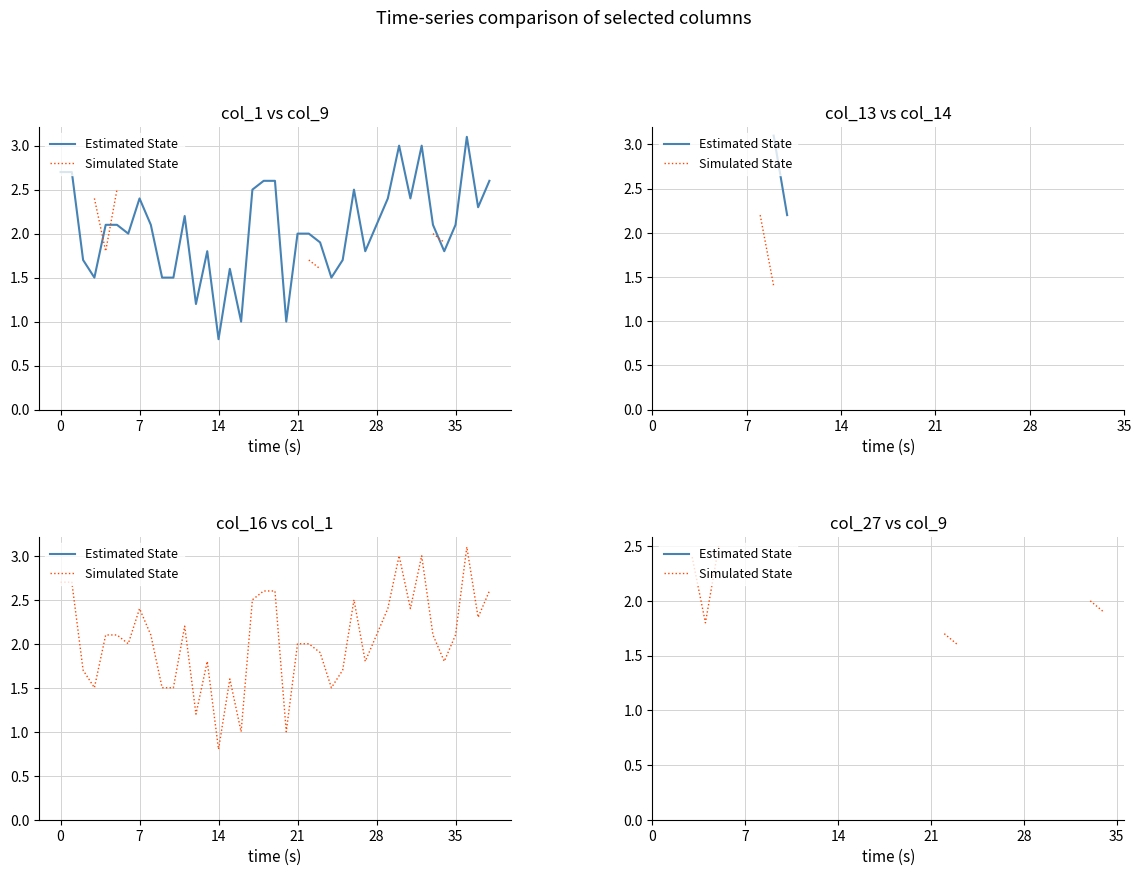

What is the label of the 13th point from the left?

12